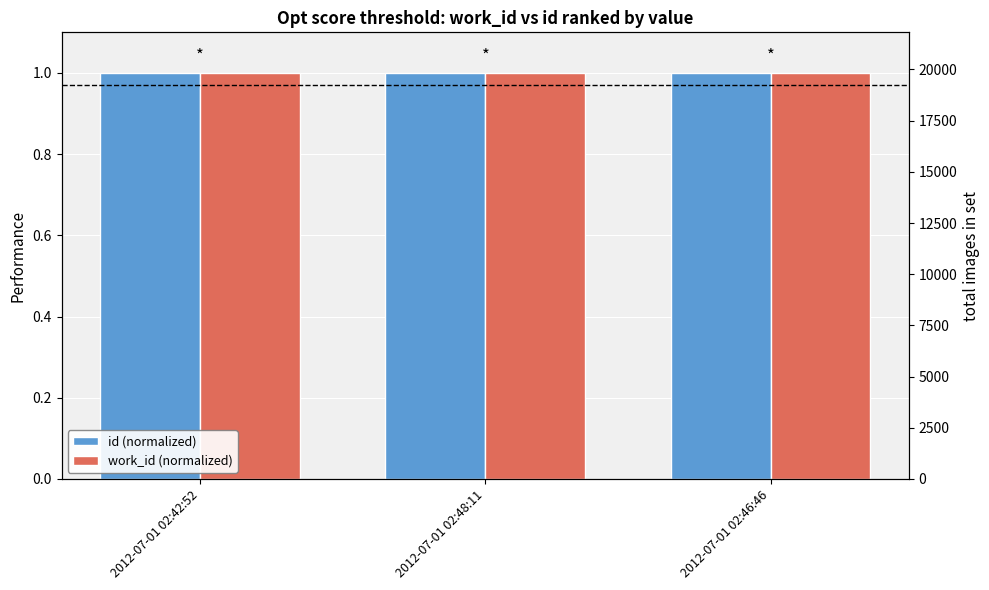

What is the value of the id (normalized) bar at the 1st from the left?

1.0